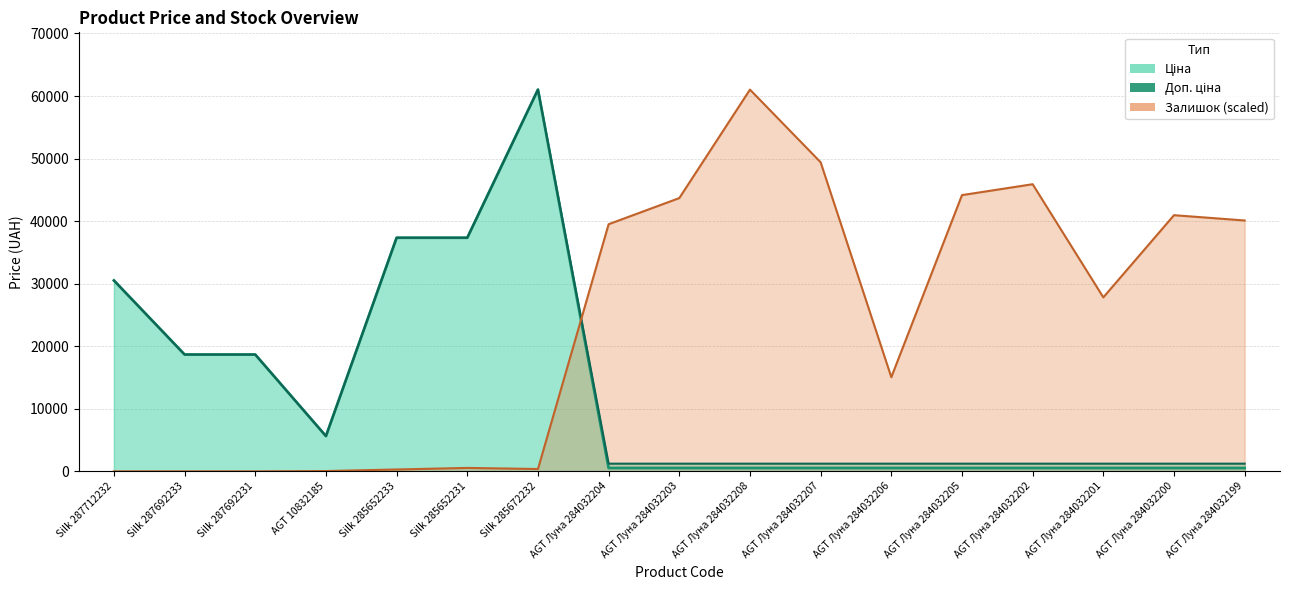

Reading left to right, extract all data points from this chart.

Ціна: 30512.3	18671.5	18671.5	5636.0	37343.0	37343.0	61024.7	535.4	535.4	535.4	535.4	535.4	535.4	535.4	535.4	535.4	535.4
Доп. ціна: 30512.3	18671.5	18671.5	5636.0	37343.0	37343.0	61024.7	1227.2	1227.2	1227.2	1227.2	1227.2	1227.2	1227.2	1227.2	1227.2	1227.2
Залишок: 0.0	0.0	0.0	49.8	298.5	547.3	373.2	39505.6	43685.0	61024.7	49406.9	15050.9	44157.7	45899.1	27813.1	40948.5	40102.7